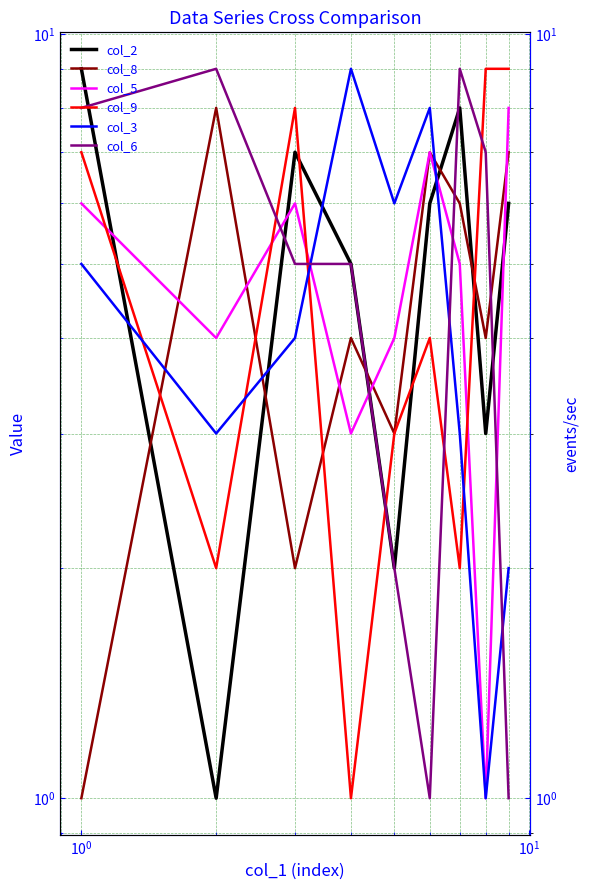

What is the maximum value for col_5?

8